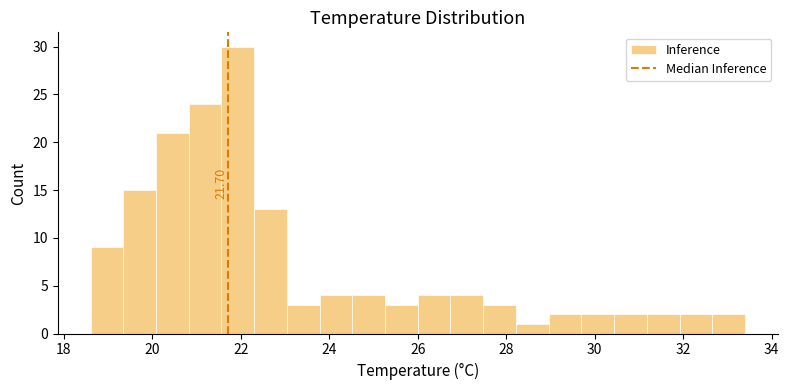

Around what value on the x-axis is the tallest bar? Give the approximate position of its centre, as read against the axis.

22.0